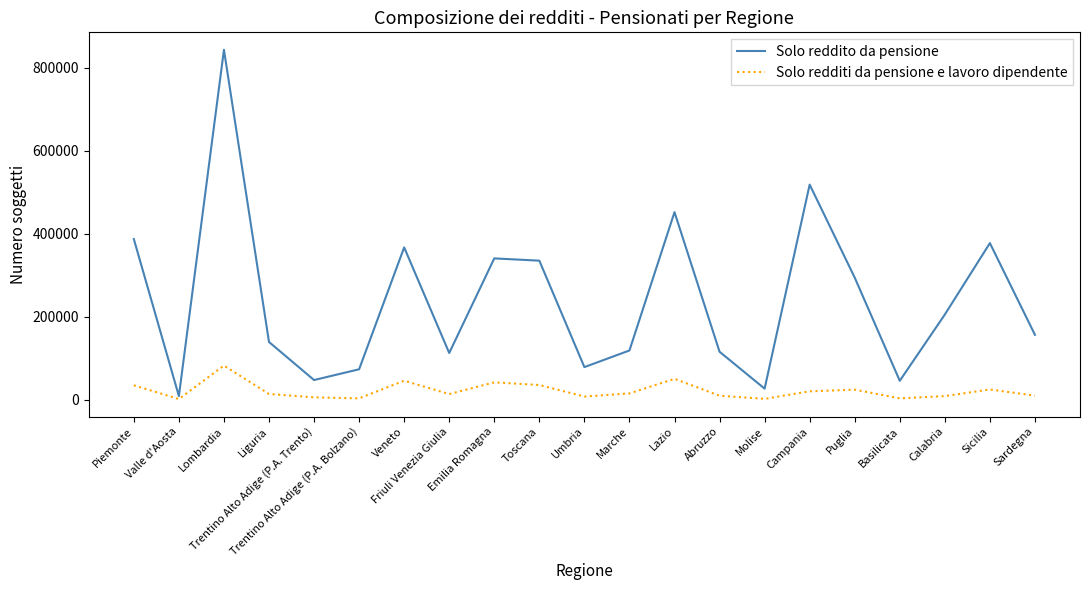

What is the difference between the maximum and minimum values in the Solo redditi da pensione e lavoro dipendente series?

80713